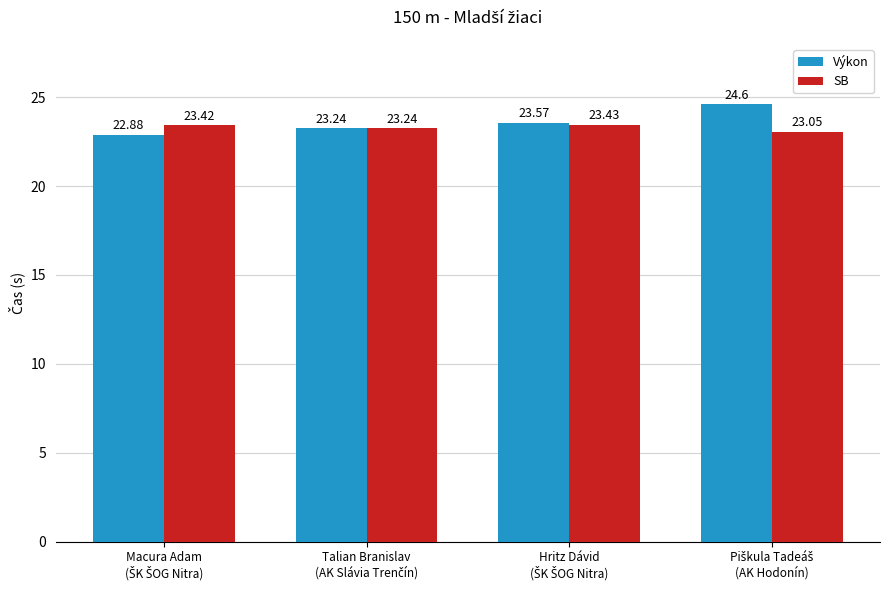

How many data points in Výkon are above 23?

3